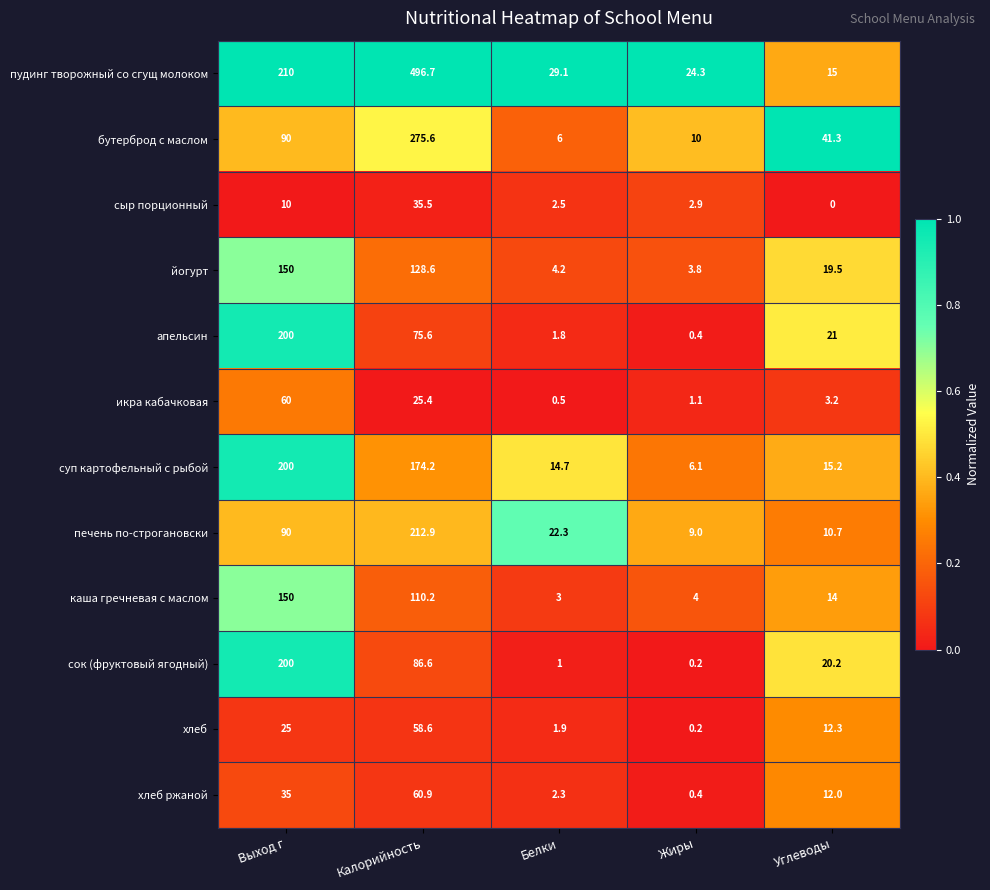

At how many categories does at least one series exceed 0?

5